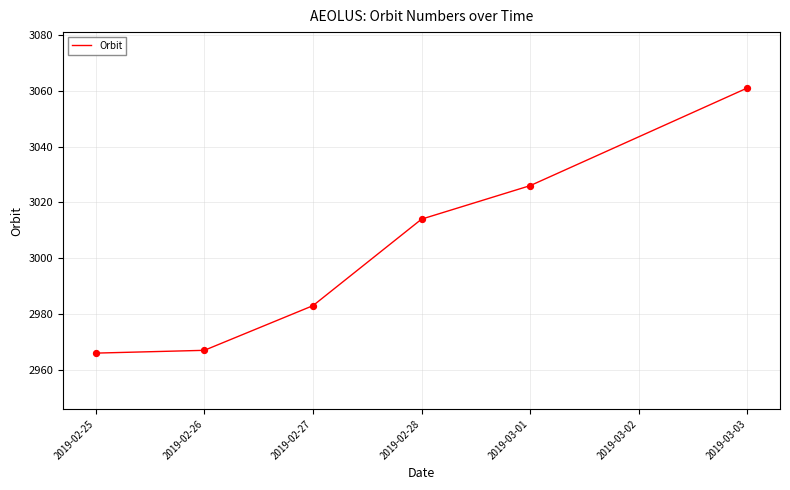

What is the change in value from 2019-02-28 to 2019-03-01?

+12